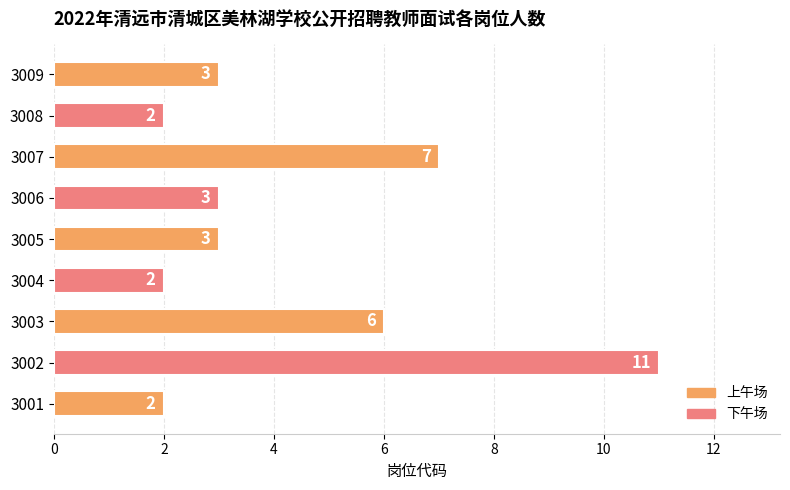

What is the change in value from 3002 to 3004?

-9